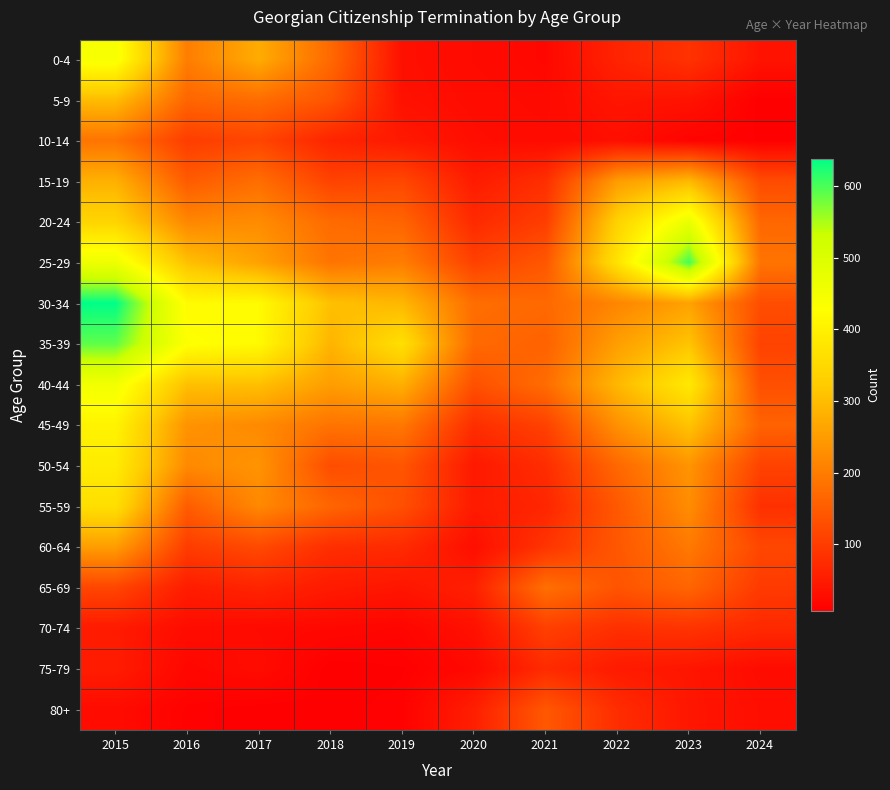

Reading right to left, what are all the values shown in this chart?

0-4: 2024=38	2023=85	2022=63	2021=20	2020=24	2019=32	2018=170	2017=274	2016=202	2015=444
5-9: 2024=7	2023=37	2022=41	2021=23	2020=26	2019=34	2018=138	2017=176	2016=165	2015=299
10-14: 2024=9	2023=13	2022=31	2021=25	2020=29	2019=46	2018=64	2017=114	2016=102	2015=187
15-19: 2024=124	2023=294	2022=250	2021=80	2020=50	2019=117	2018=110	2017=178	2016=148	2015=281
20-24: 2024=167	2023=470	2022=336	2021=103	2020=72	2019=162	2018=173	2017=224	2016=216	2015=341
25-29: 2024=187	2023=603	2022=371	2021=142	2020=108	2019=201	2018=187	2017=257	2016=305	2015=462
30-34: 2024=127	2023=258	2022=214	2021=170	2020=177	2019=290	2018=305	2017=419	2016=419	2015=638
35-39: 2024=110	2023=311	2022=253	2021=159	2020=171	2019=363	2018=286	2017=418	2016=431	2015=589
40-44: 2024=130	2023=383	2022=292	2021=175	2020=131	2019=279	2018=251	2017=304	2016=304	2015=453
45-49: 2024=160	2023=310	2022=232	2021=109	2020=79	2019=192	2018=186	2017=221	2016=235	2015=404
50-54: 2024=110	2023=237	2022=168	2021=77	2020=46	2019=139	2018=126	2017=236	2016=221	2015=389
55-59: 2024=82	2023=226	2022=144	2021=66	2020=49	2019=130	2018=164	2017=219	2016=150	2015=362
60-64: 2024=117	2023=195	2022=142	2021=88	2020=30	2019=73	2018=79	2017=121	2016=101	2015=251
65-69: 2024=97	2023=164	2022=137	2021=180	2020=57	2019=41	2018=49	2017=64	2016=52	2015=115
70-74: 2024=71	2023=87	2022=81	2021=106	2020=34	2019=16	2018=20	2017=24	2016=27	2015=49
75-79: 2024=26	2023=41	2022=49	2021=74	2020=22	2019=9	2018=7	2017=26	2016=19	2015=51
80+: 2024=30	2023=42	2022=77	2021=143	2020=55	2019=11	2018=8	2017=7	2016=11	2015=26